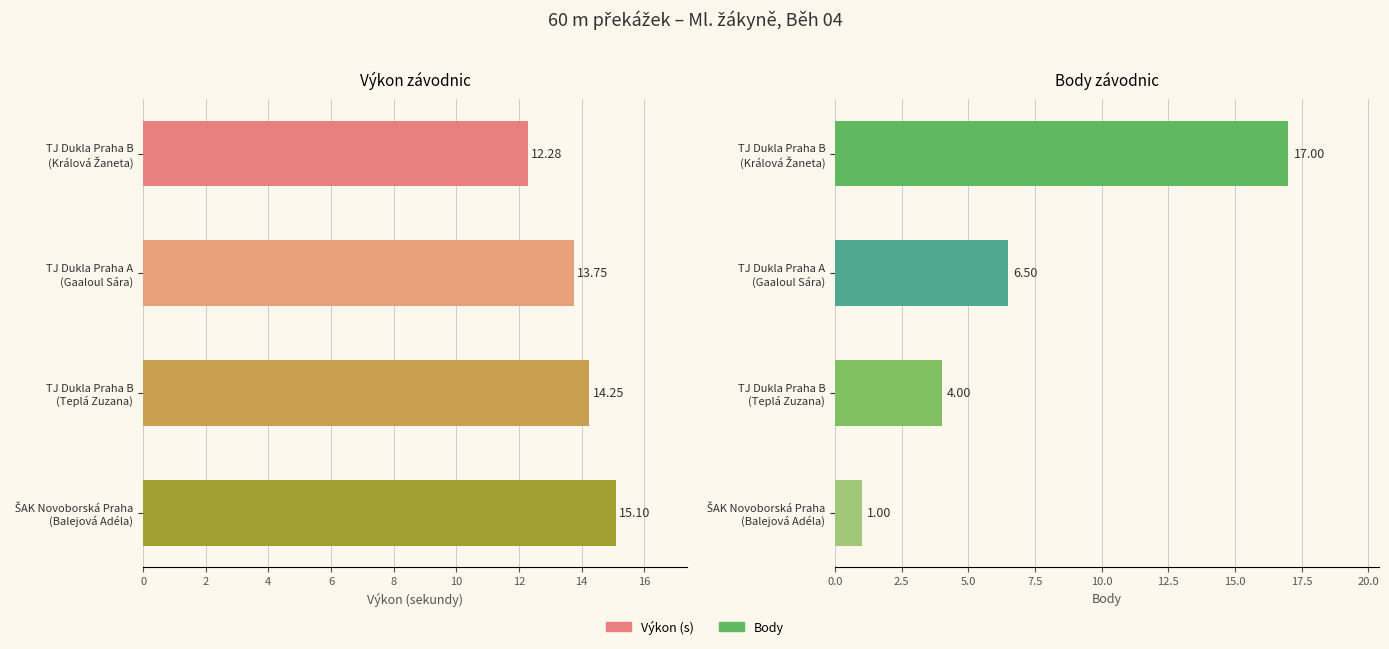

List the series in order of their overall mean, lowest first.

Body, Výkon